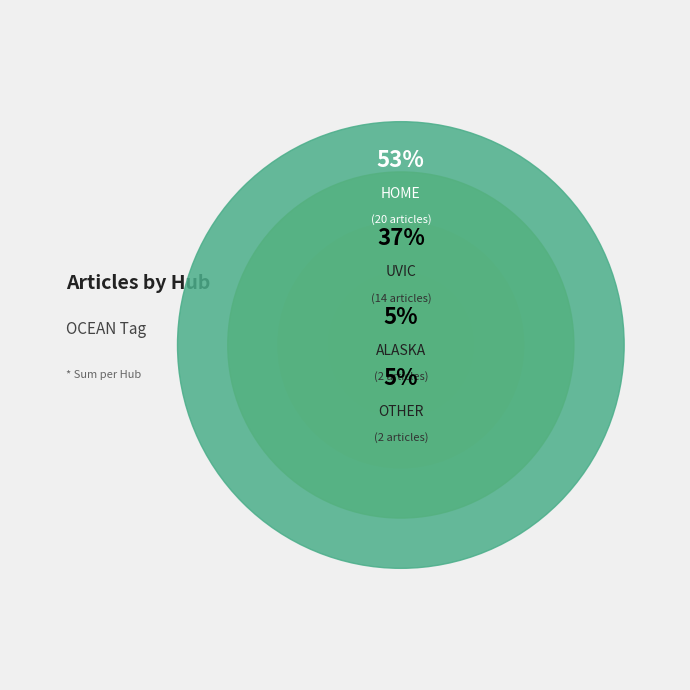

How many segments does this pie chart have?

4